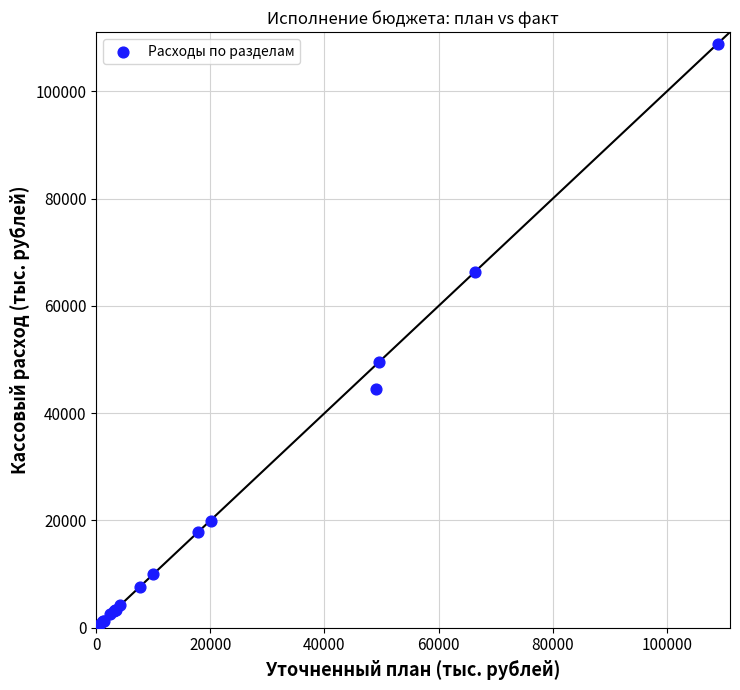

What Y value in the scatter plot is closest to 54449?

49541.1